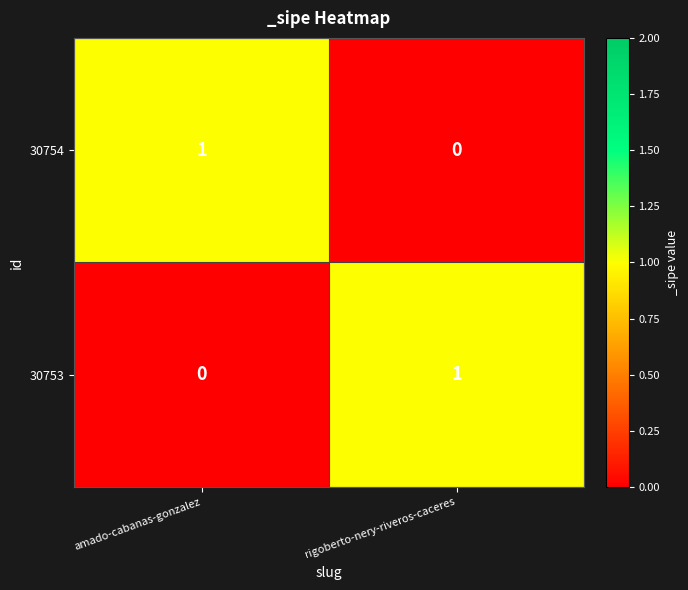

Reading right to left, transcribe all the data shown in this chart.

30754: rigoberto-nery-riveros-caceres=0	amado-cabanas-gonzalez=1
30753: rigoberto-nery-riveros-caceres=1	amado-cabanas-gonzalez=0